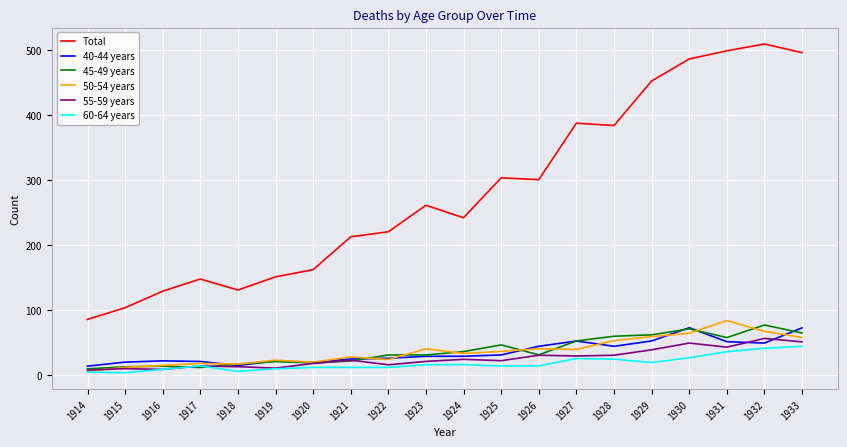

How many values in the 55-59 years series exceed 22?

10